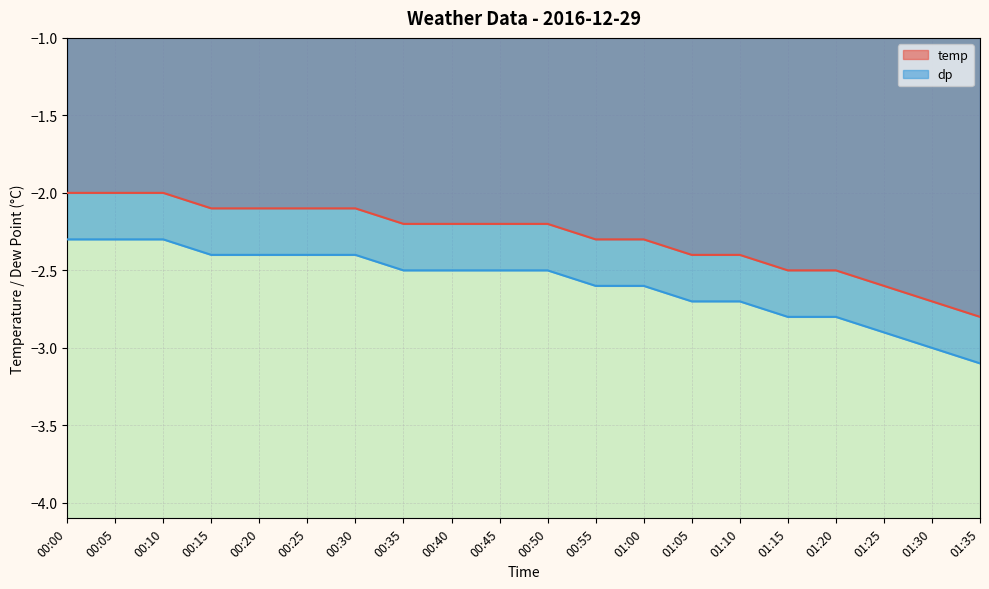

The value of temp at 00:45 is -2.2. True or false?

True